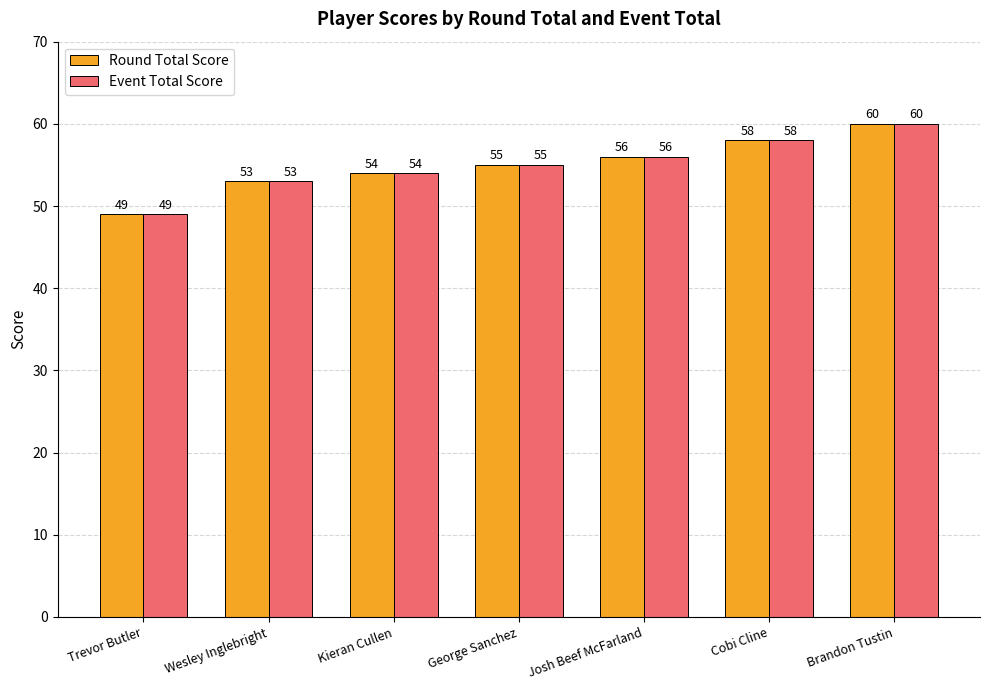

What is the total value across all series at Brandon Tustin?

120